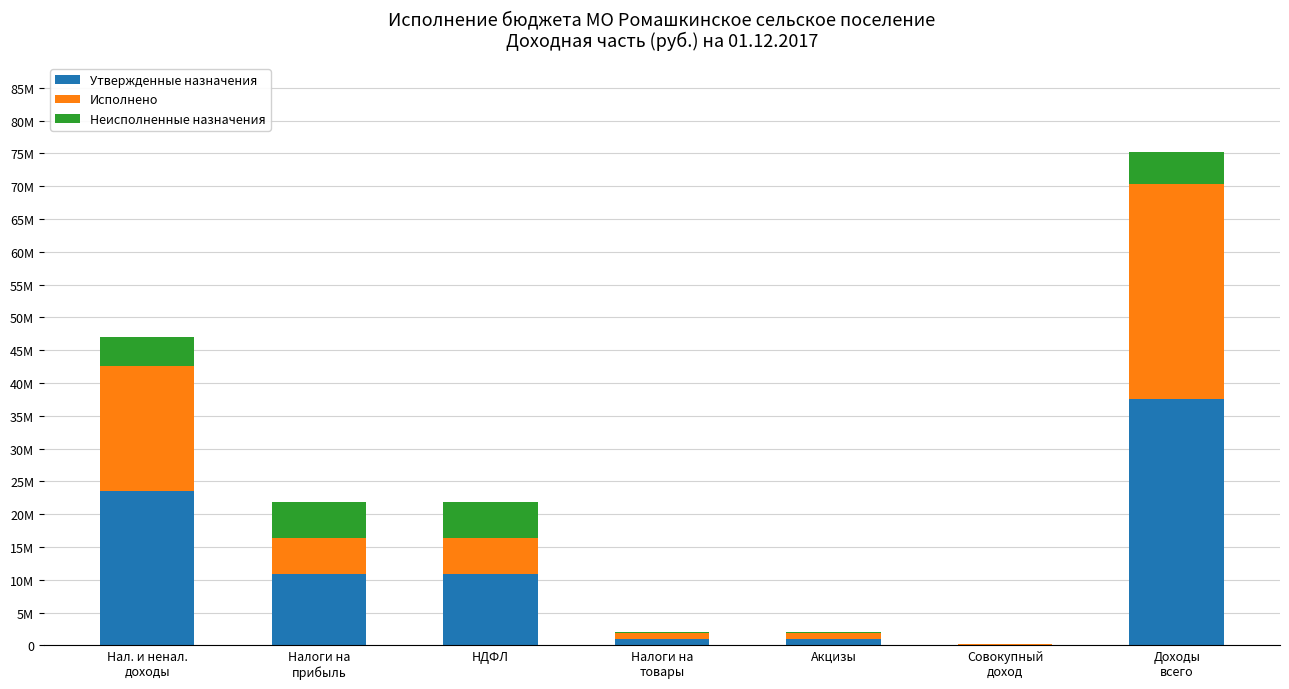

What is the average value of the Неисполненные назначения series?

2969772.4